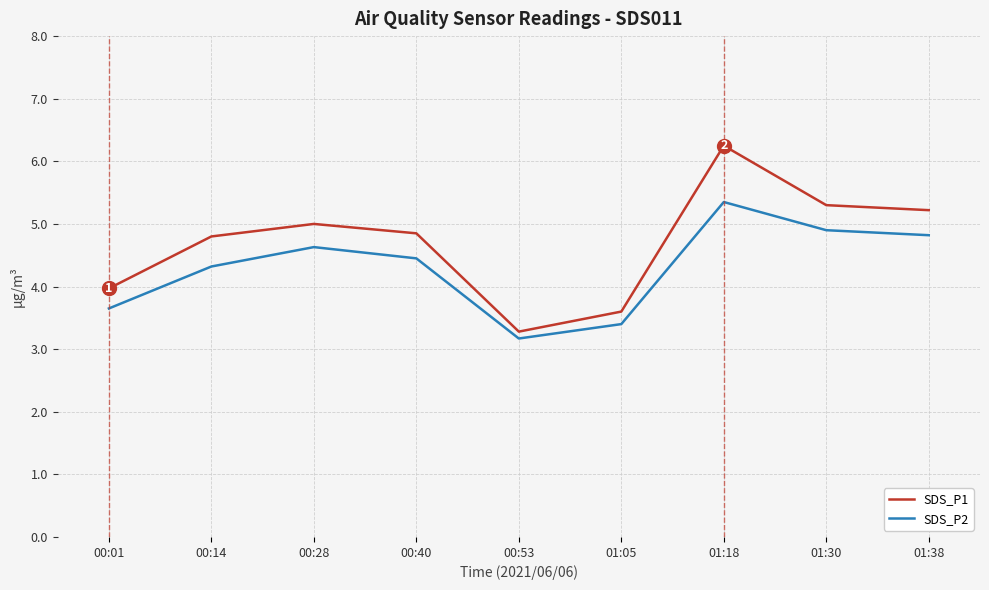

Is it true that SDS_P2 equals 5.3 at 01:18?

True